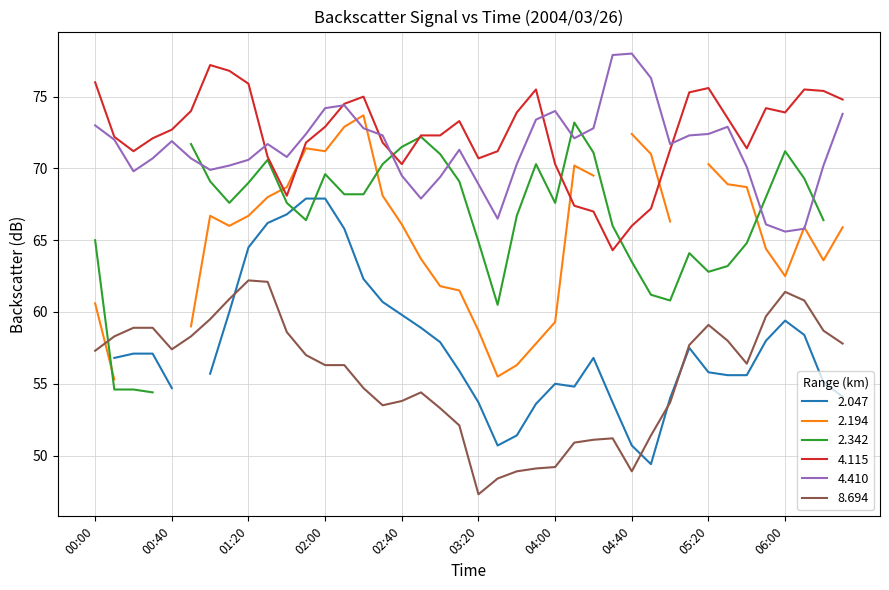

Where is 8.694 nearest to the value 54?

02:40